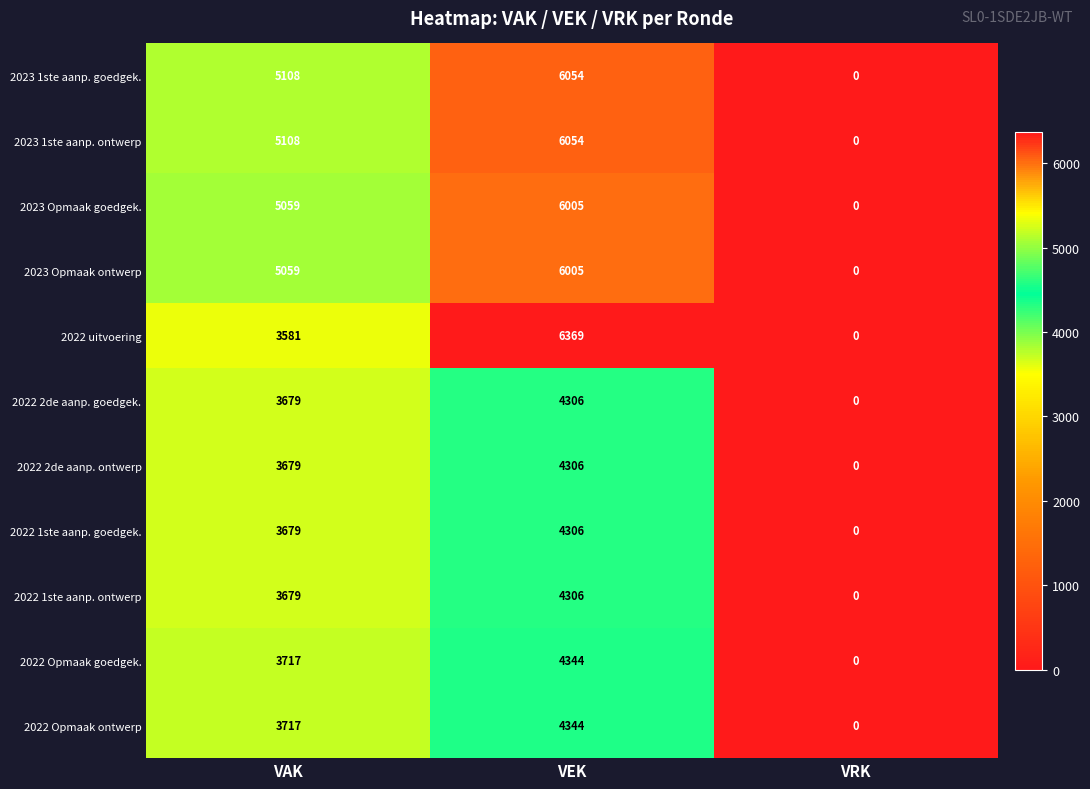

The value of 2022 Opmaak goedgek. at VRK is 0. True or false?

True